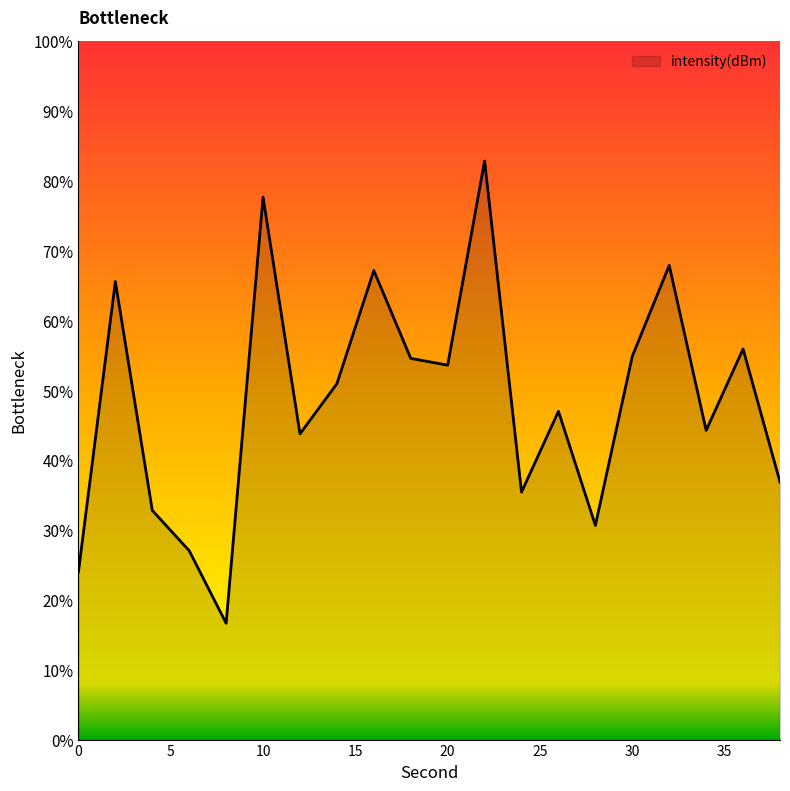

What is the smallest value displayed?

16.7